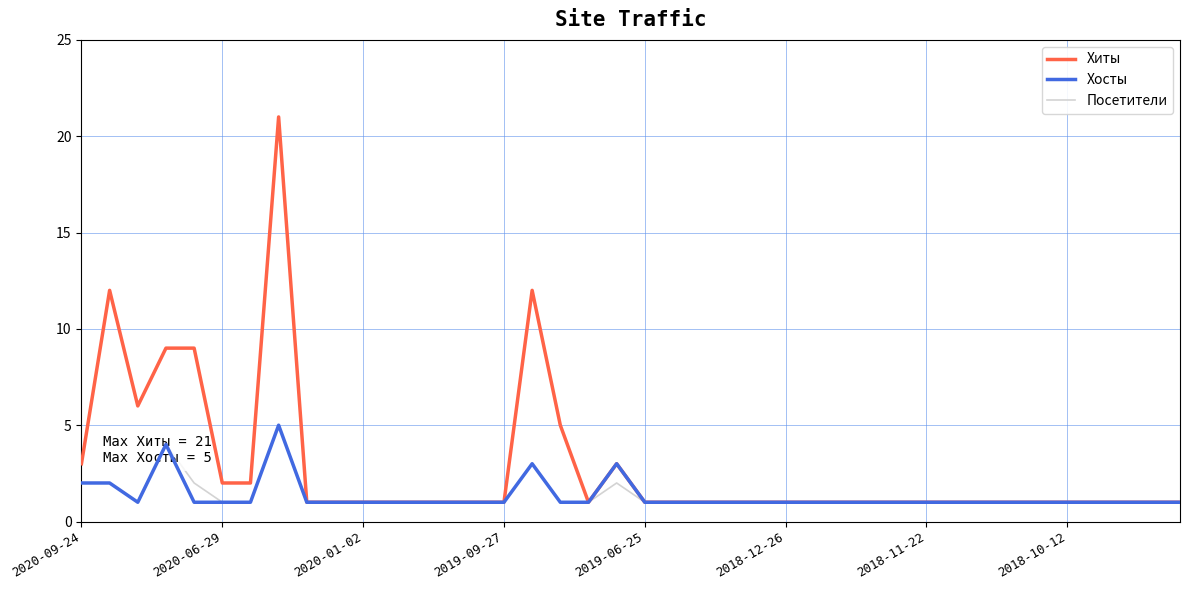

Which series has the largest total across all categories?

Хиты